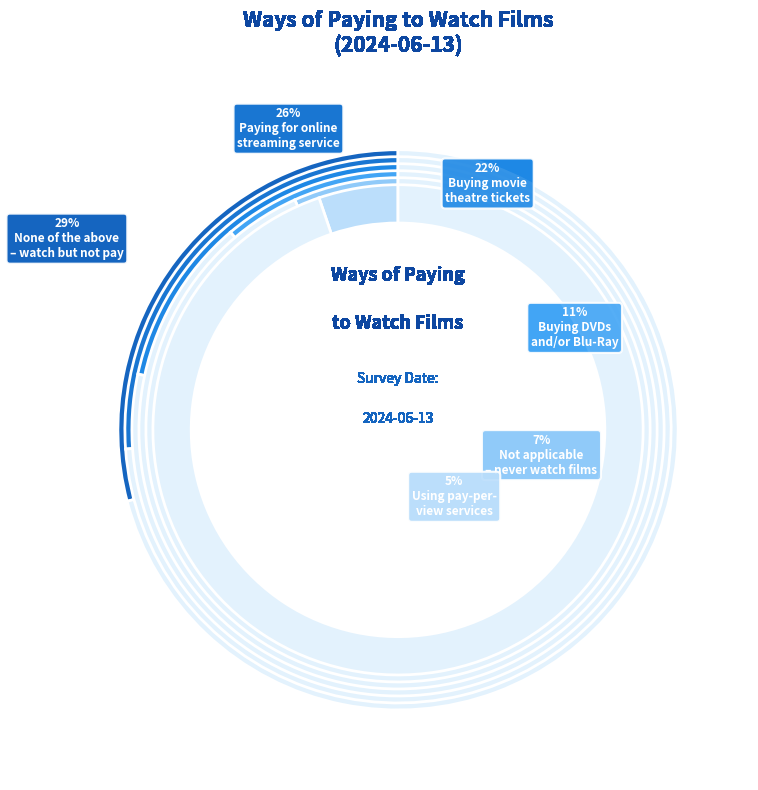

Rank the categories by value from lowest to highest.

Using pay-per-
view services, Not applicable
– never watch films, Buying DVDs
and/or Blu-Ray, Buying movie
theatre tickets, Paying for online
streaming service, None of the above
– watch but not pay